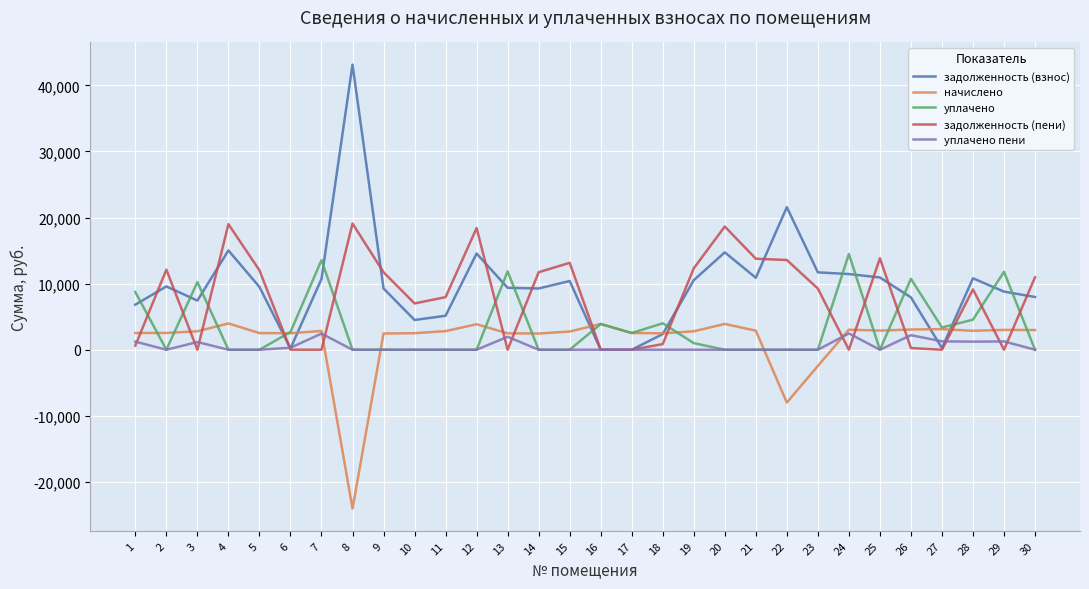

Which series has the largest total across all categories?

задолженность (взнос)